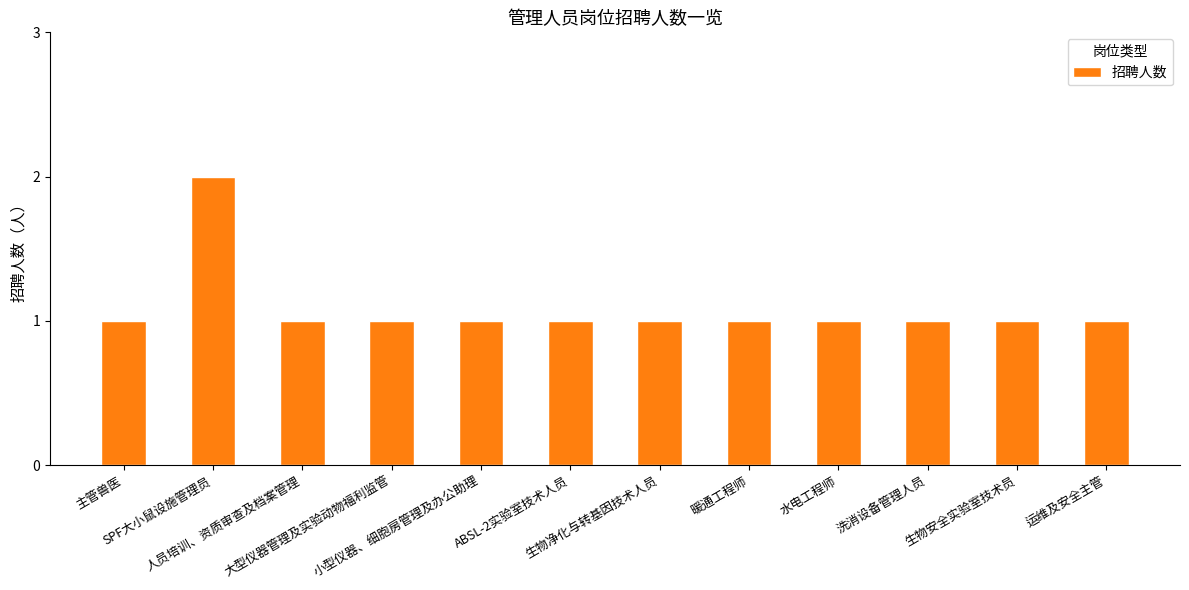

The value at 暖通工程师 is 1. True or false?

True